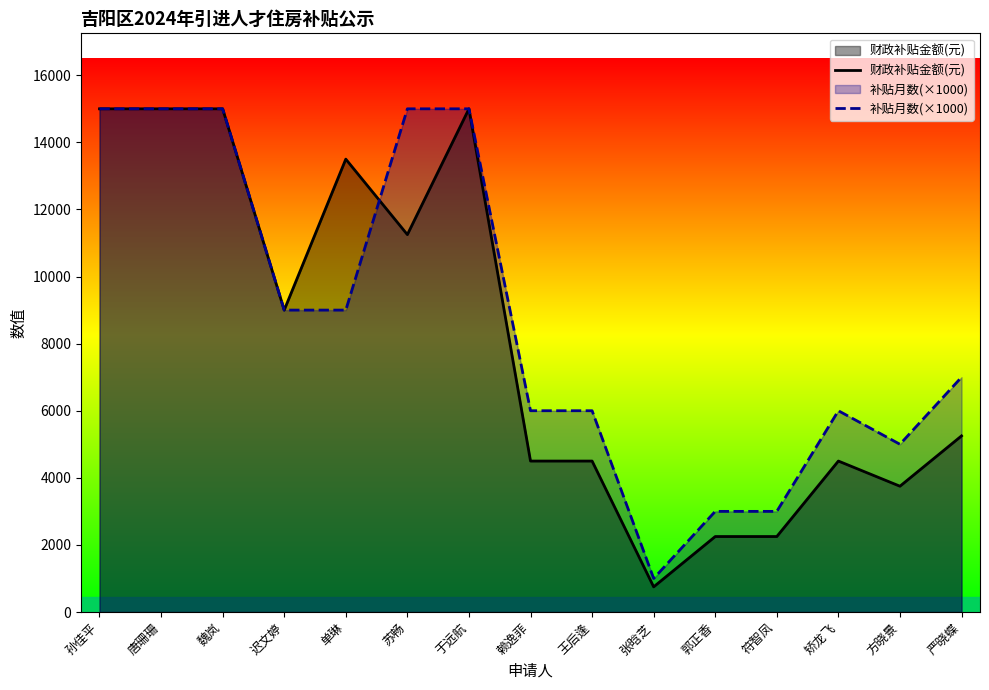

What is the difference between the maximum and minimum values in the 财政补贴金额(元) series?

14250